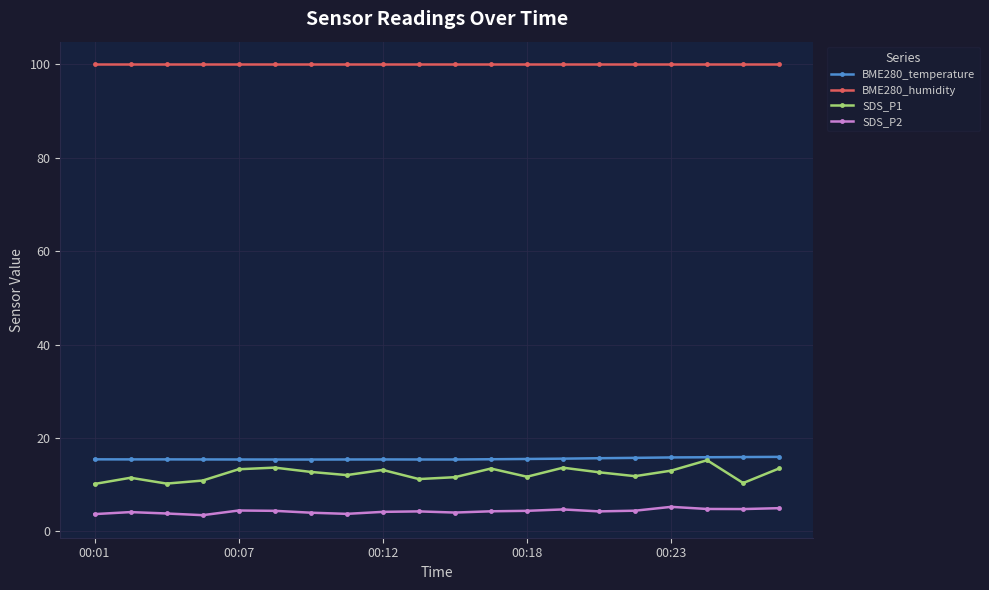

Which series has the widest spread of values?

SDS_P1